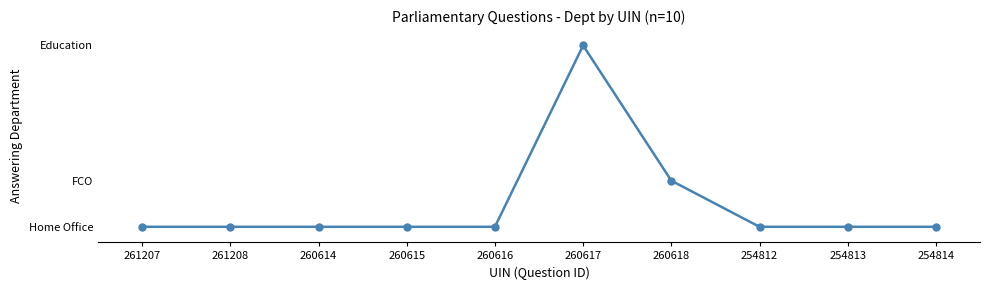

Reading left to right, what are all the values shown in this chart?

261207=1	261208=1	260614=1	260615=1	260616=1	260617=60	260618=16	254812=1	254813=1	254814=1